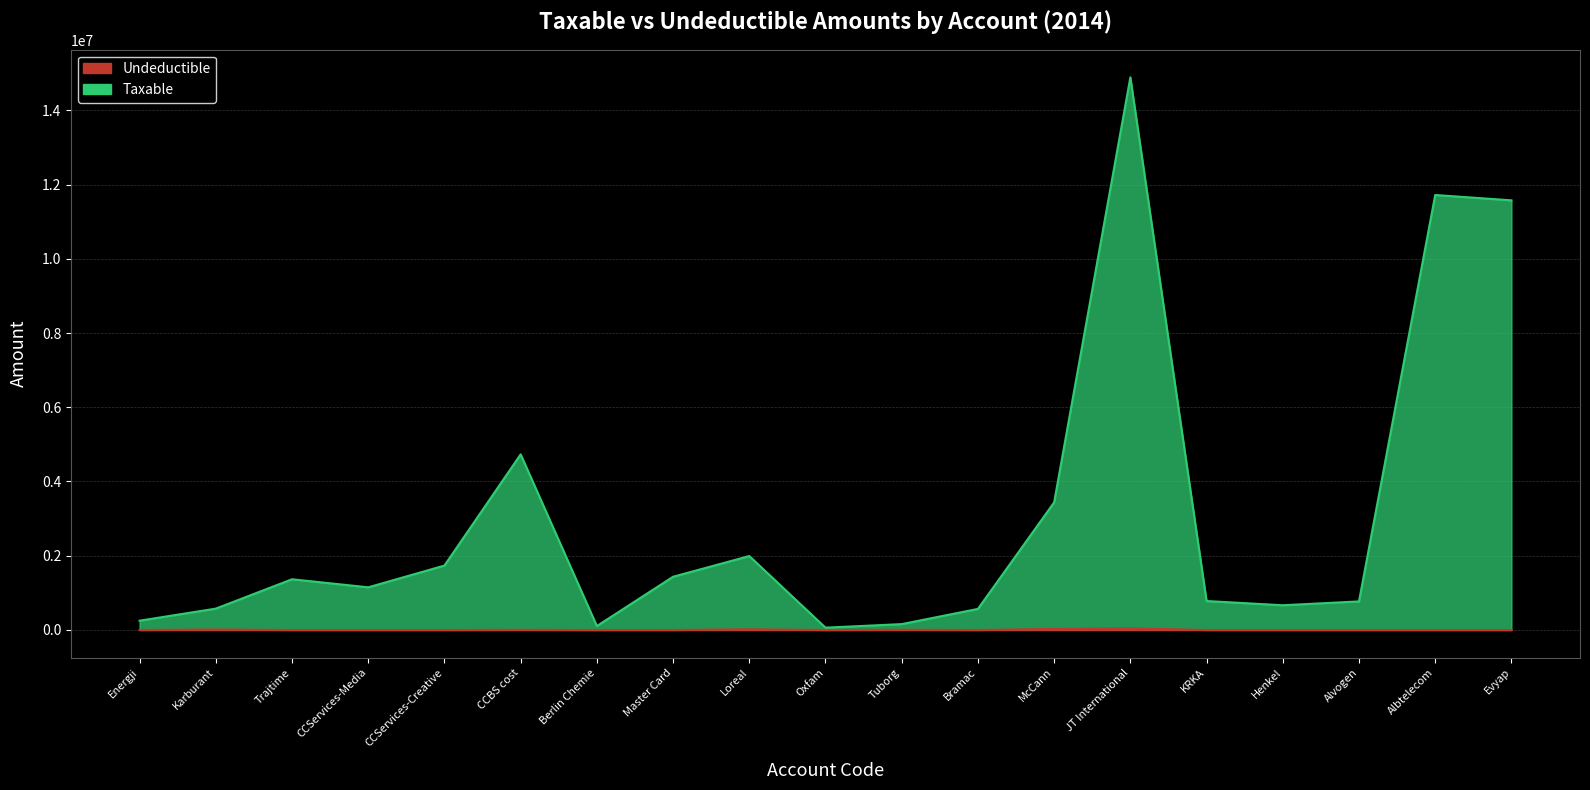

Rank the series by their average value, from highest to lowest.

taxable, undeductible